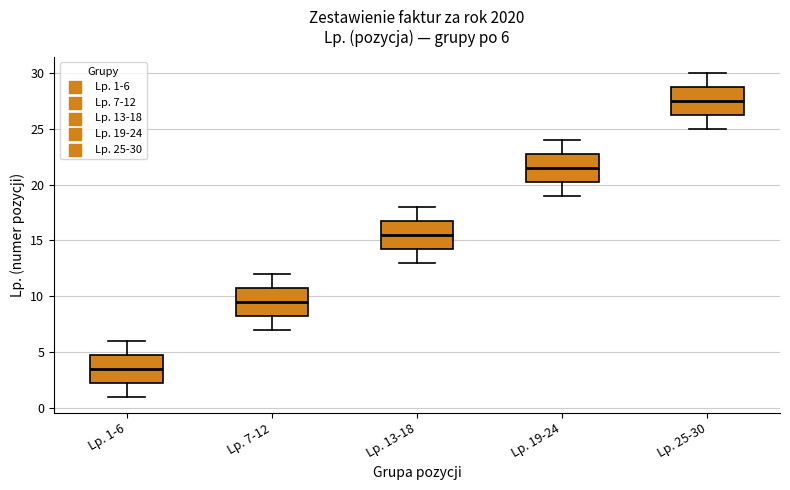

Which box has the lowest median line?

Lp. 1-6